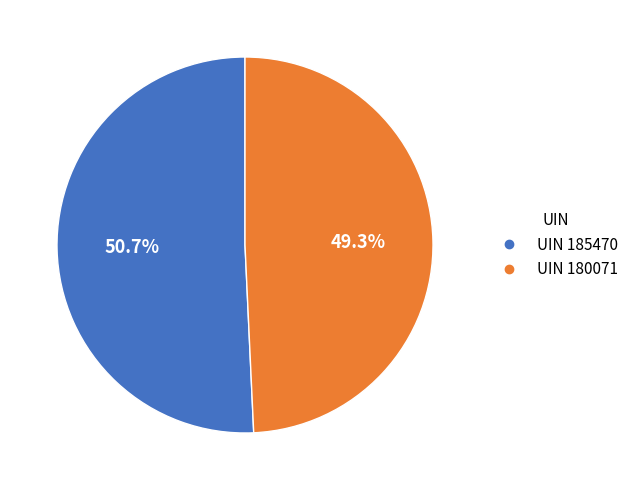

Is there any slice that represents more than half of the pie?

Yes